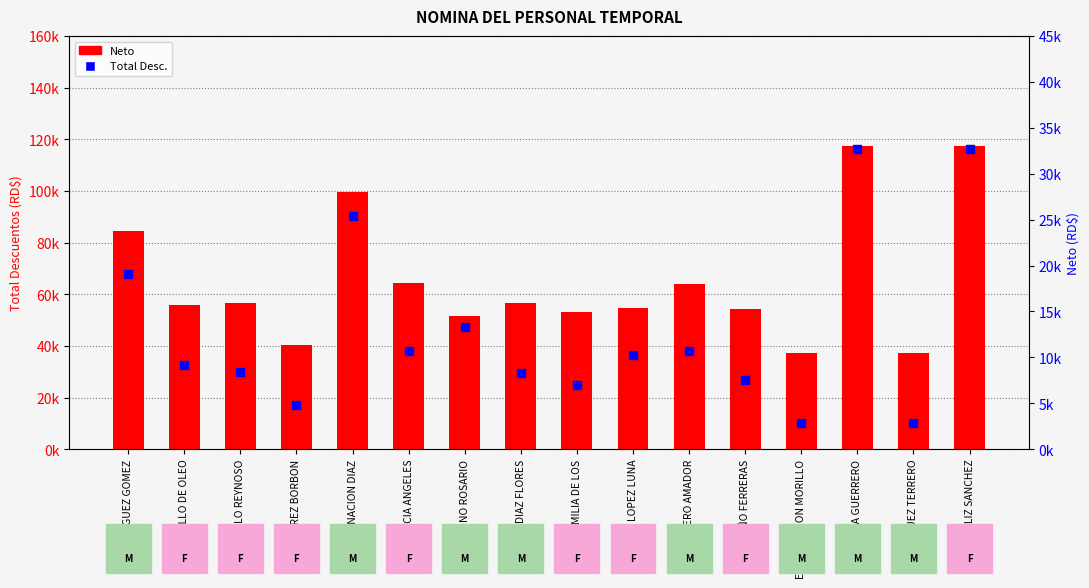

What are all the series names shown in the legend?

Neto, Total Desc.